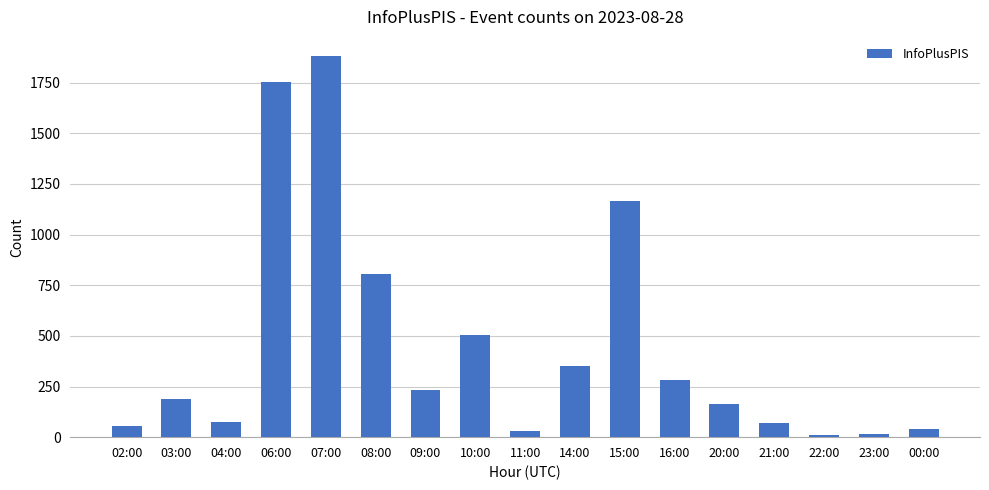

How many values are below 186?

8